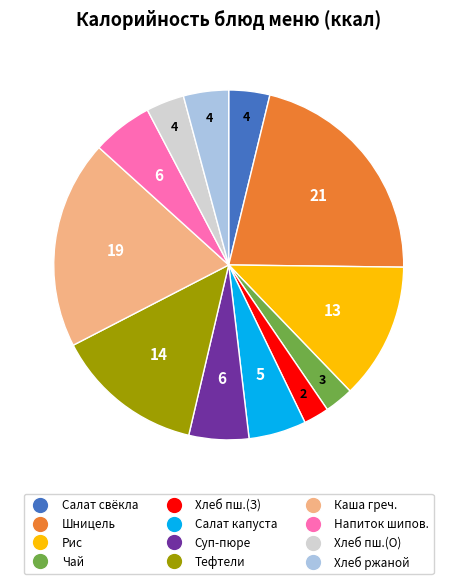

Does any single category account for the majority?

No